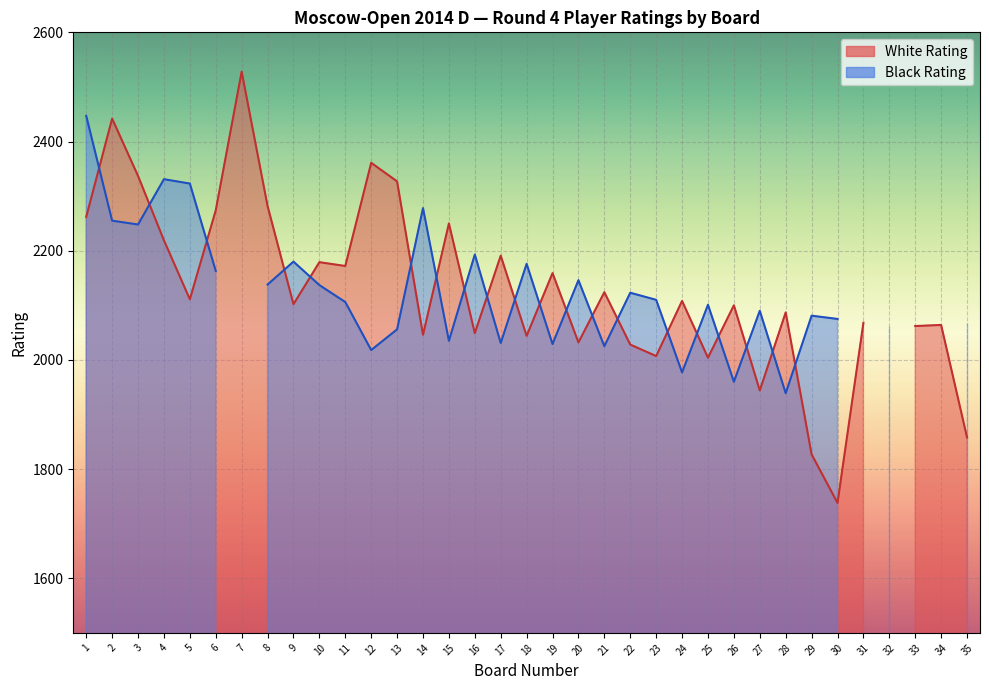

How many positive values does the Black Rating series have?

31